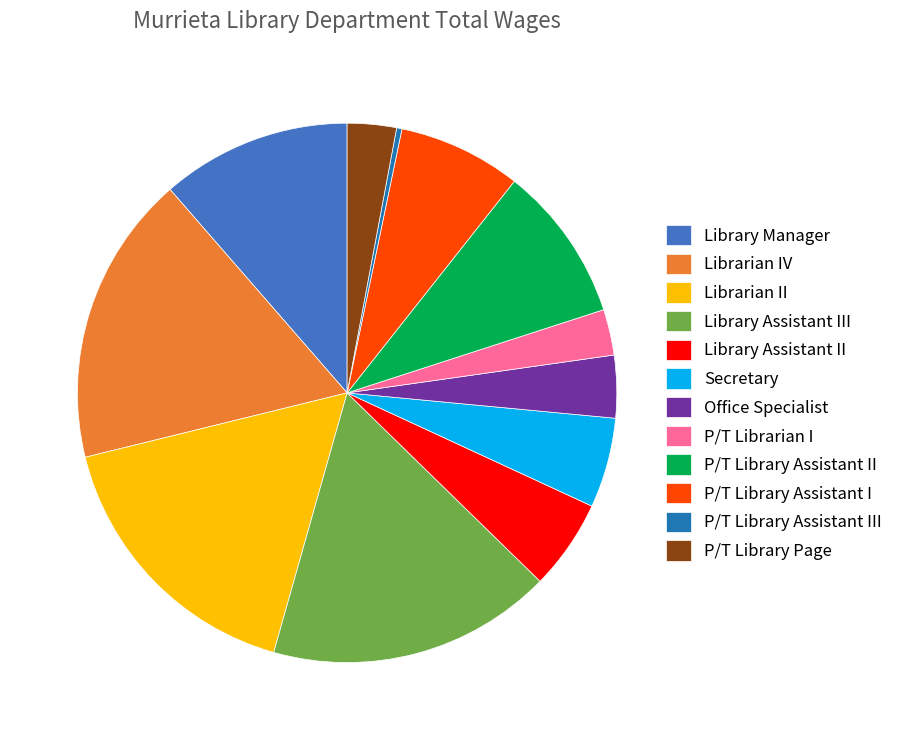

Combined, do Library Manager and Library Assistant II account for over 50%?

No